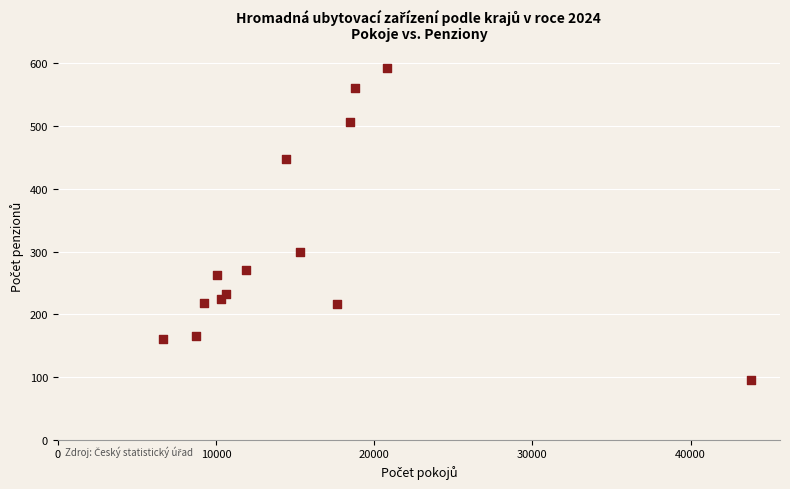

What Y value in the scatter plot is closest to 344?

300